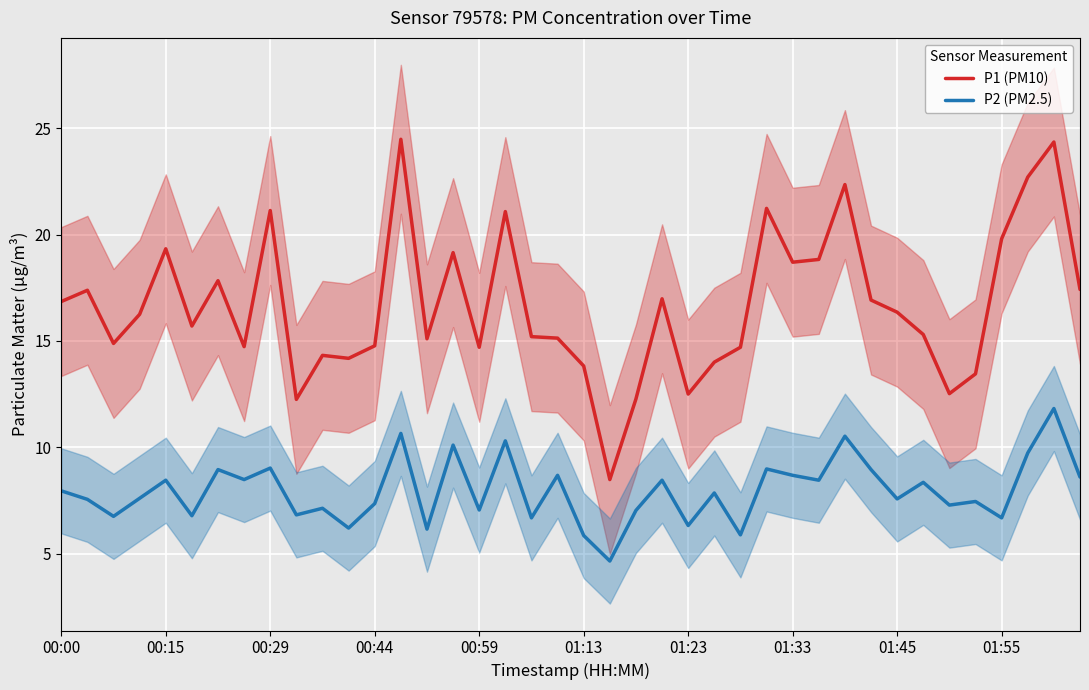

What is the highest value of the P1 (PM10) series?

24.5